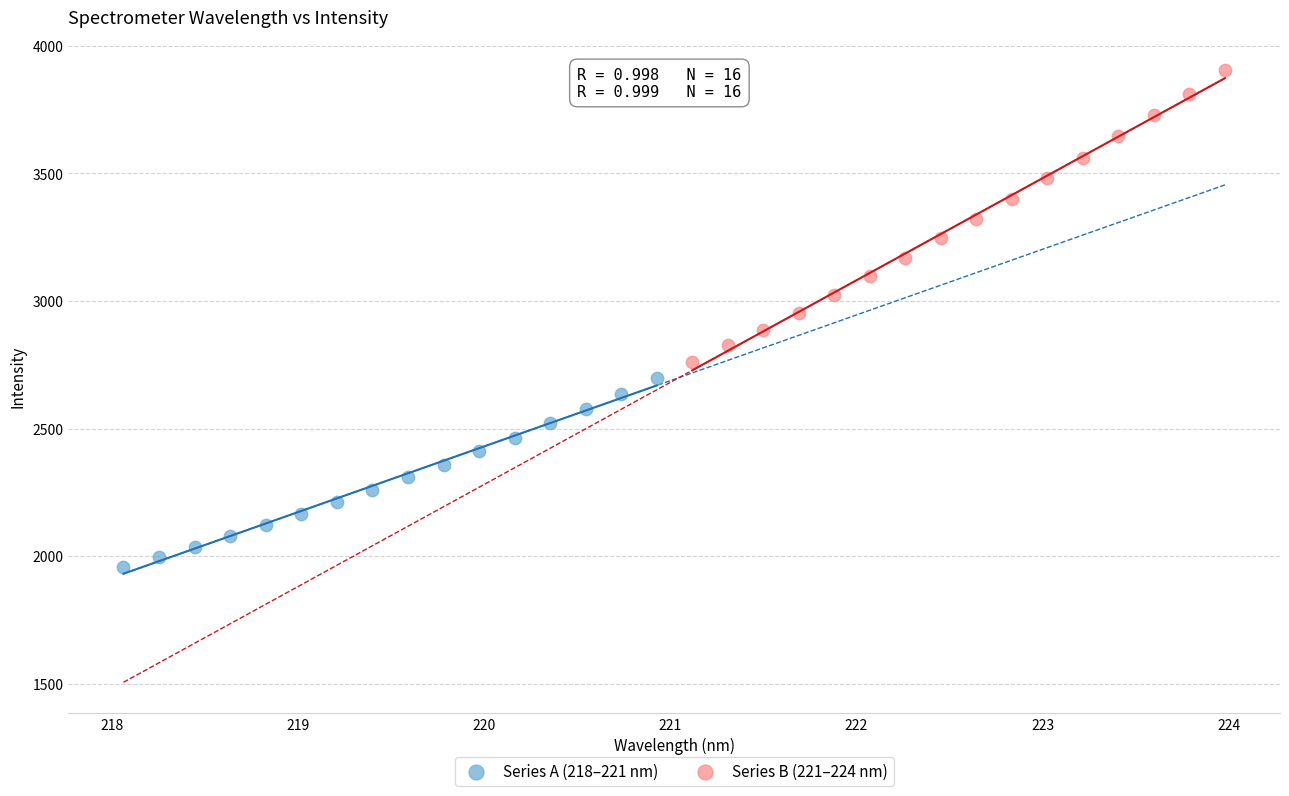

What are all the series names shown in the legend?

Series A (218–221 nm), Series B (221–224 nm)